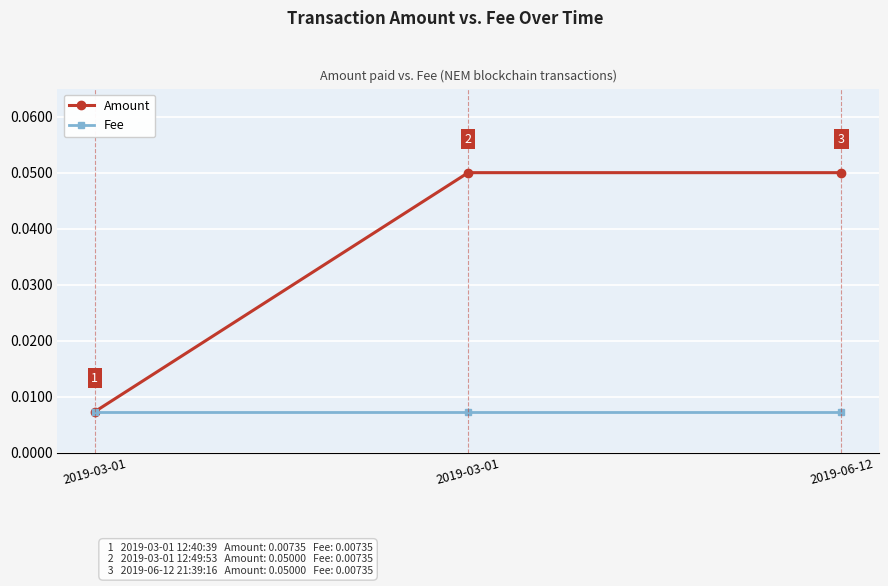

Is it true that Amount equals 0.1 at 2019-06-12?

False